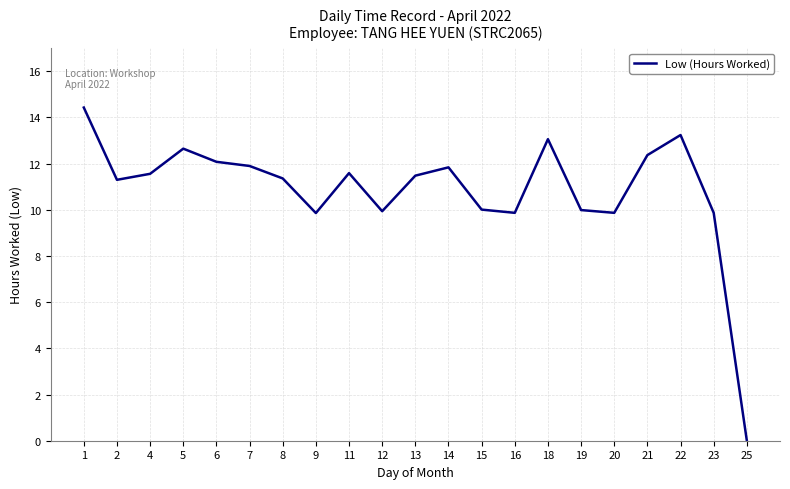

Between 23 and 7, which is larger?

7